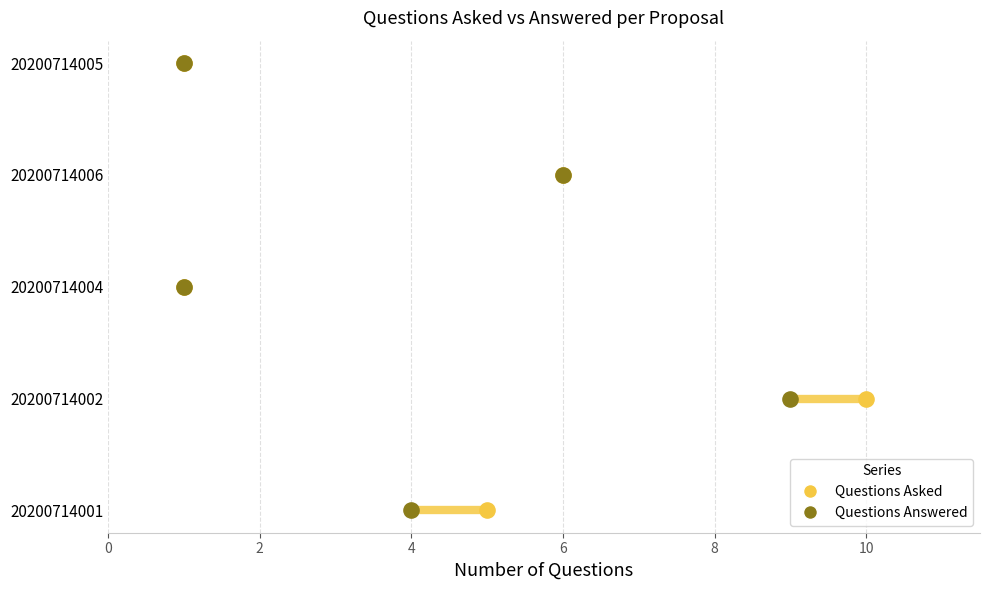

Which series contains the highest Y value?

Questions Asked